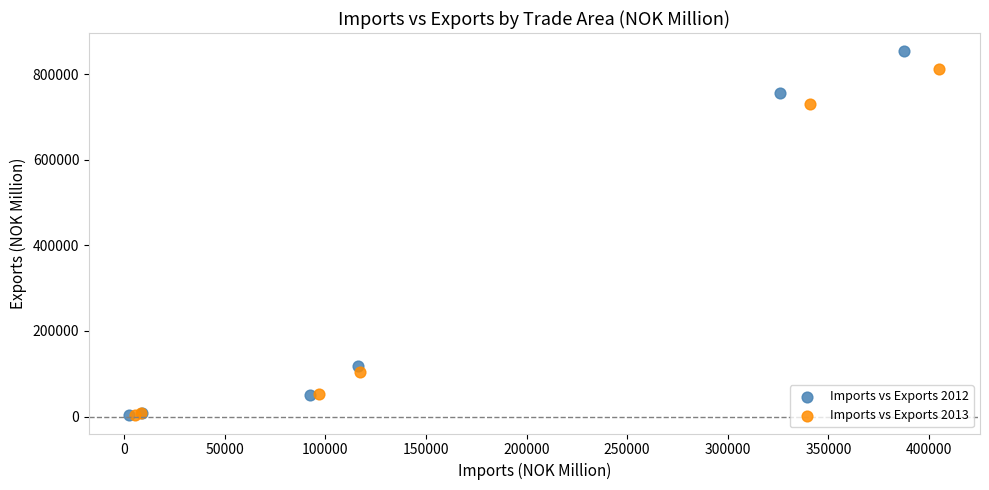

Which series contains the highest Y value?

Imports vs Exports 2012